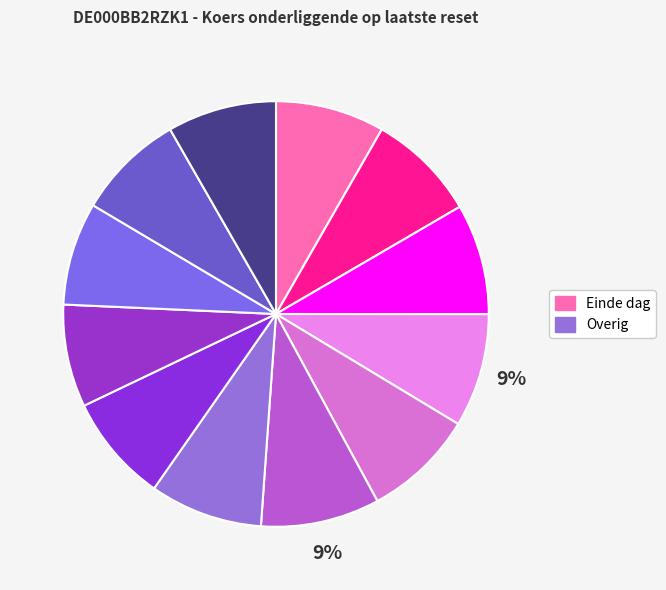

Count the number of slices in the pie.

12